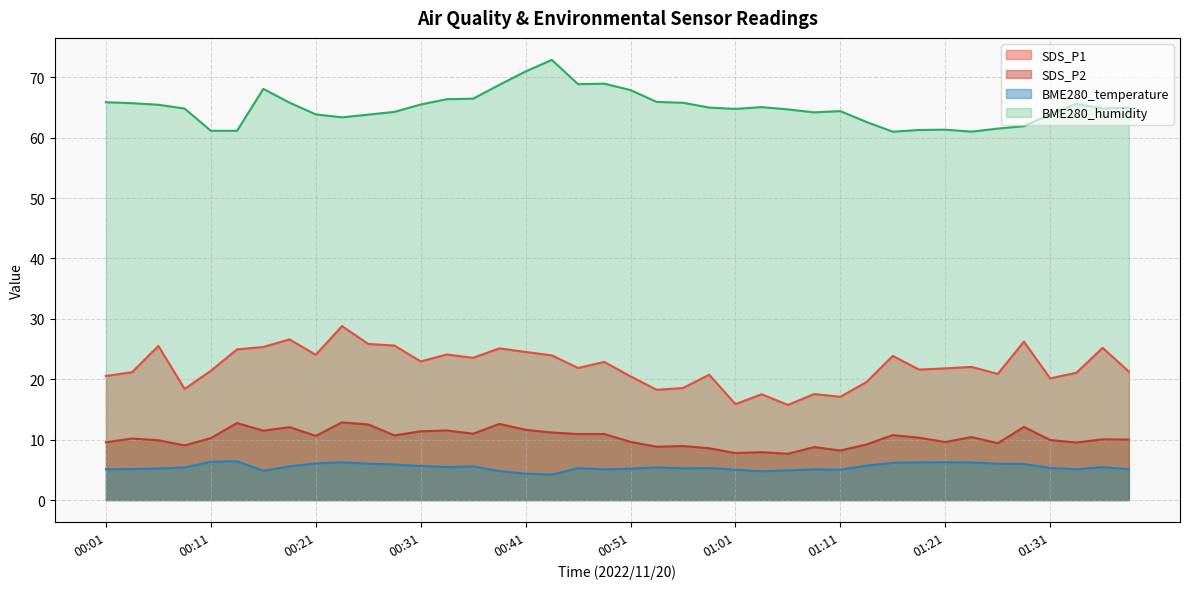

The BME280_temperature series shows 4.2 at 01:26. True or false?

False